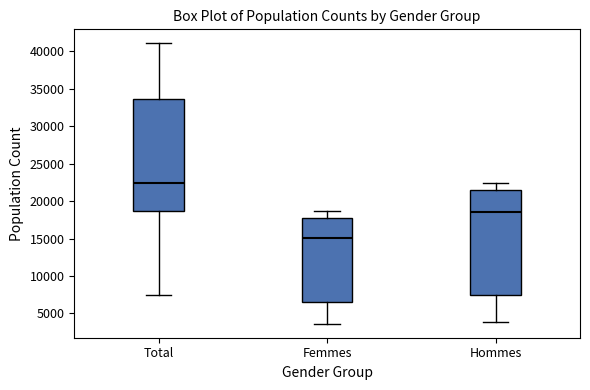

Reading left to right, read every box against the y-axis: the position of its median line, the range the box covers, and the ends of its whiskers. The values are not printed on the chart, so give them approximately, as read against the axis.

Total: median 22500, box 18500 to 33500, whiskers 7500 to 41000
Femmes: median 15000, box 6500 to 17500, whiskers 3500 to 18500
Hommes: median 18500, box 7500 to 21500, whiskers 4000 to 22500